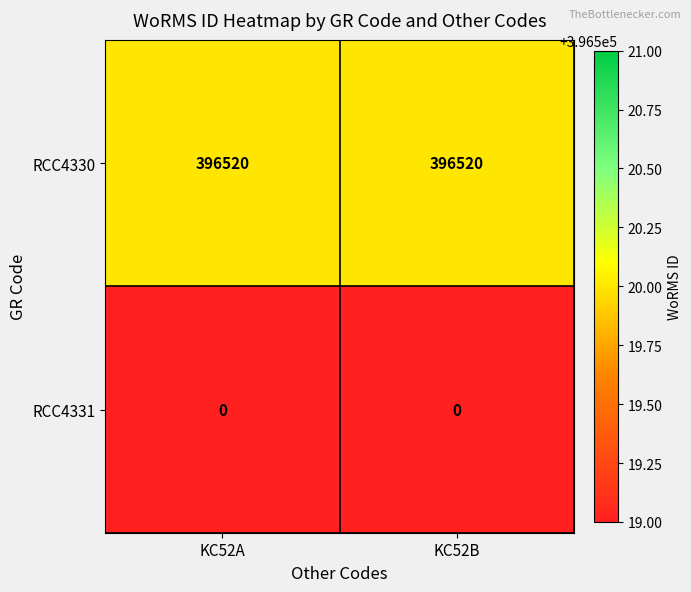

What is the total value across all series at KC52A?

396520